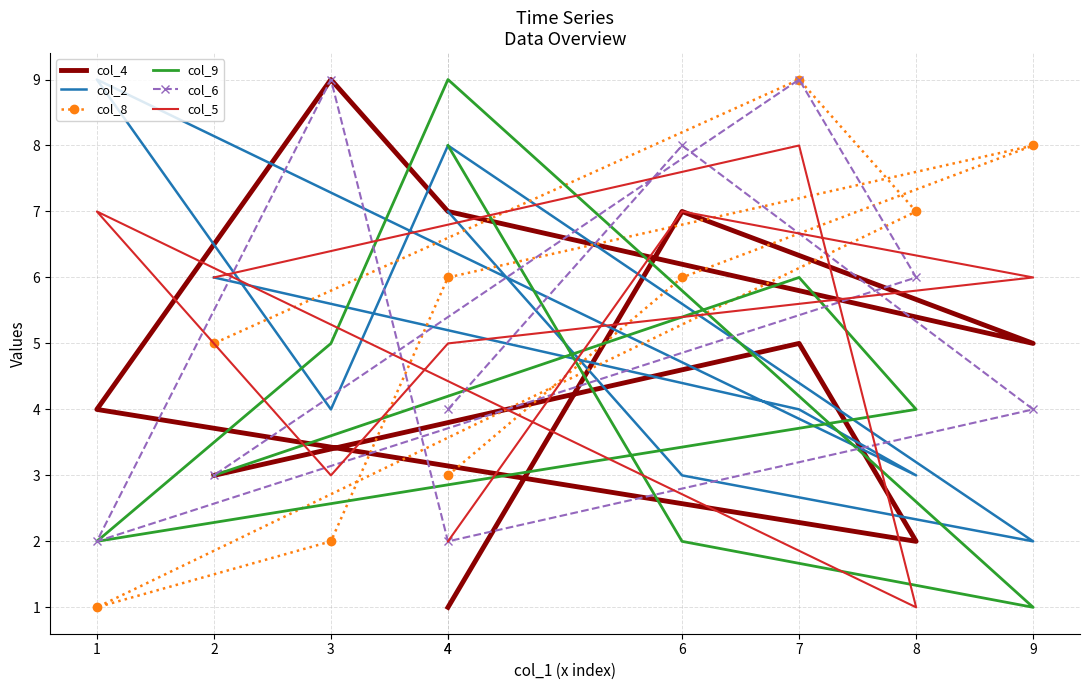

Is the value of col_8 at 4 greater than the value of col_2 at 2?

No